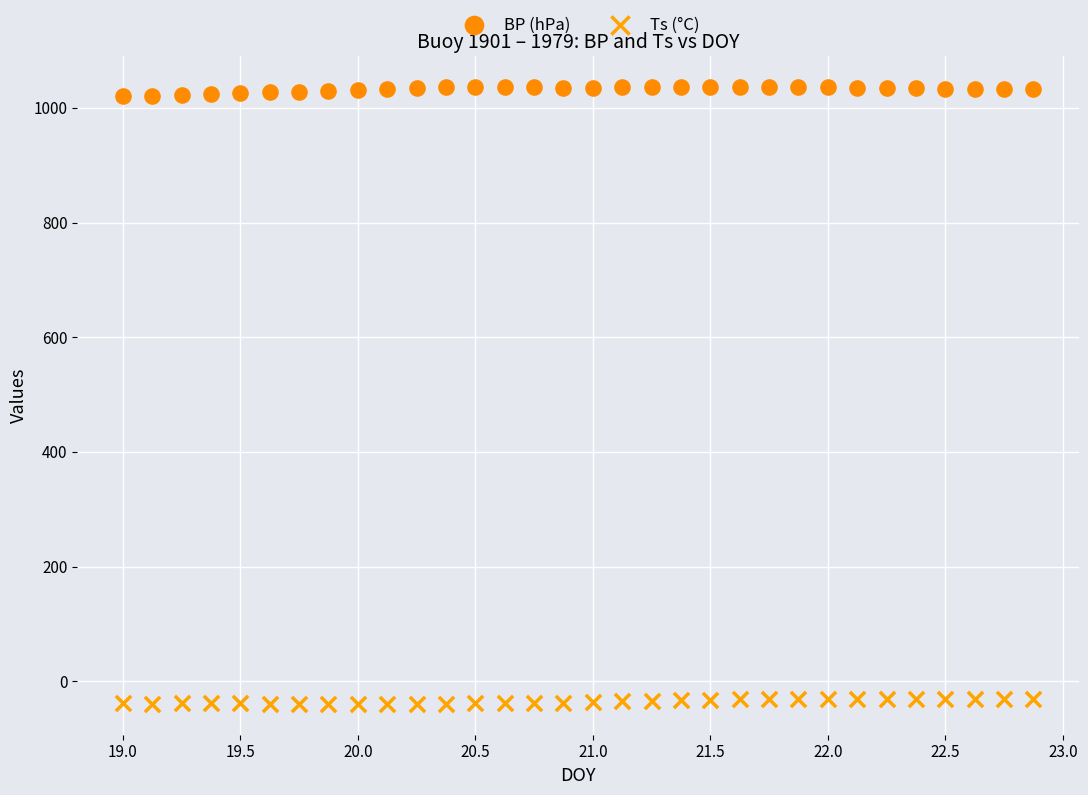

What is the X range (max minus min) for the scatter plot?

3.9